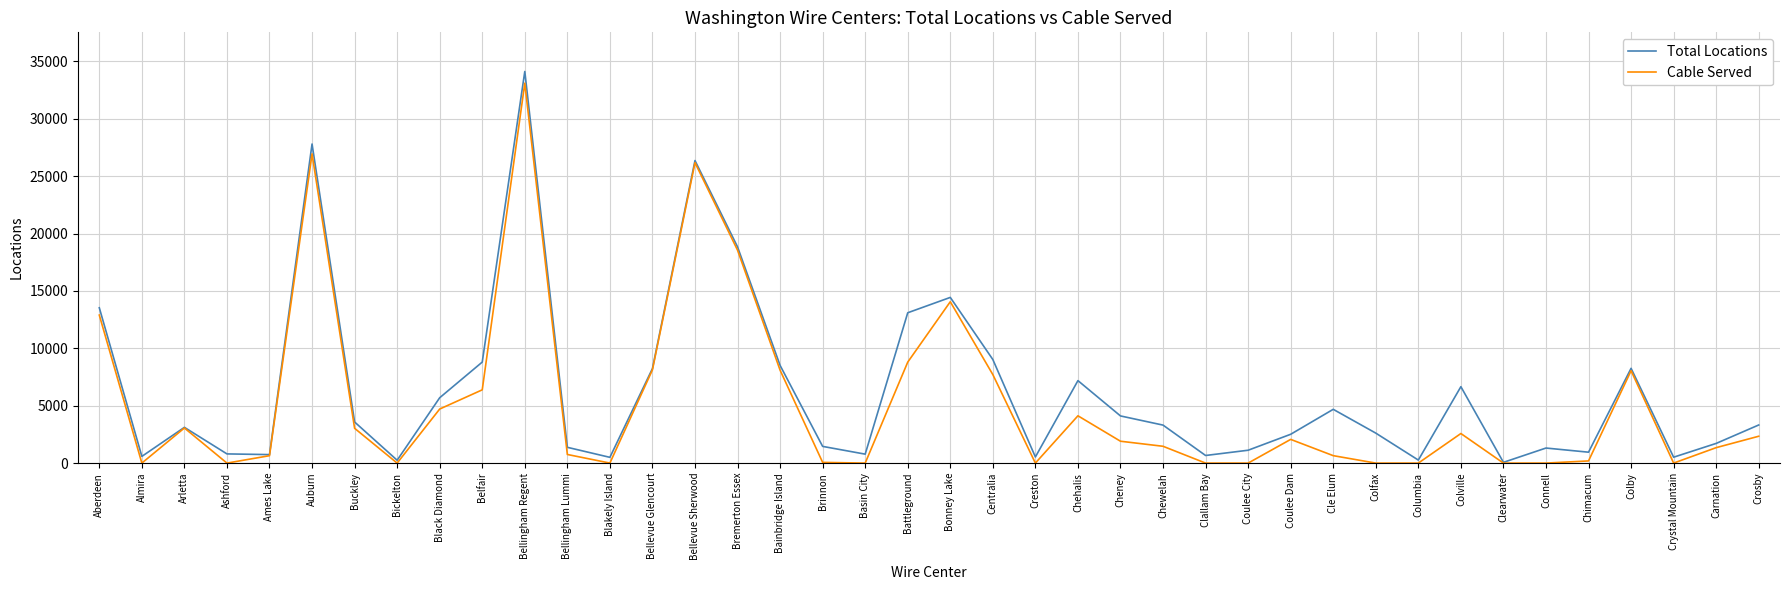

Which series has the largest range (max minus min)?

Total Locations